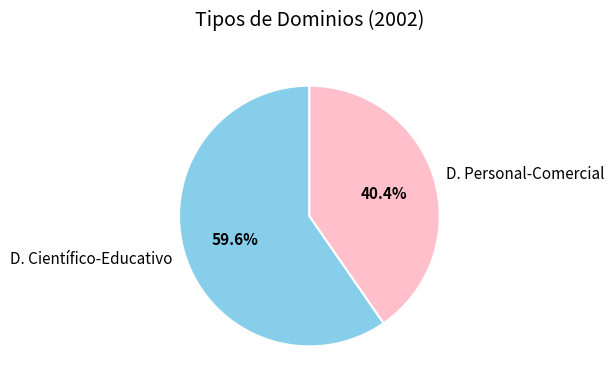

What percentage is NOT represented by D. Científico-Educativo?

40.4%